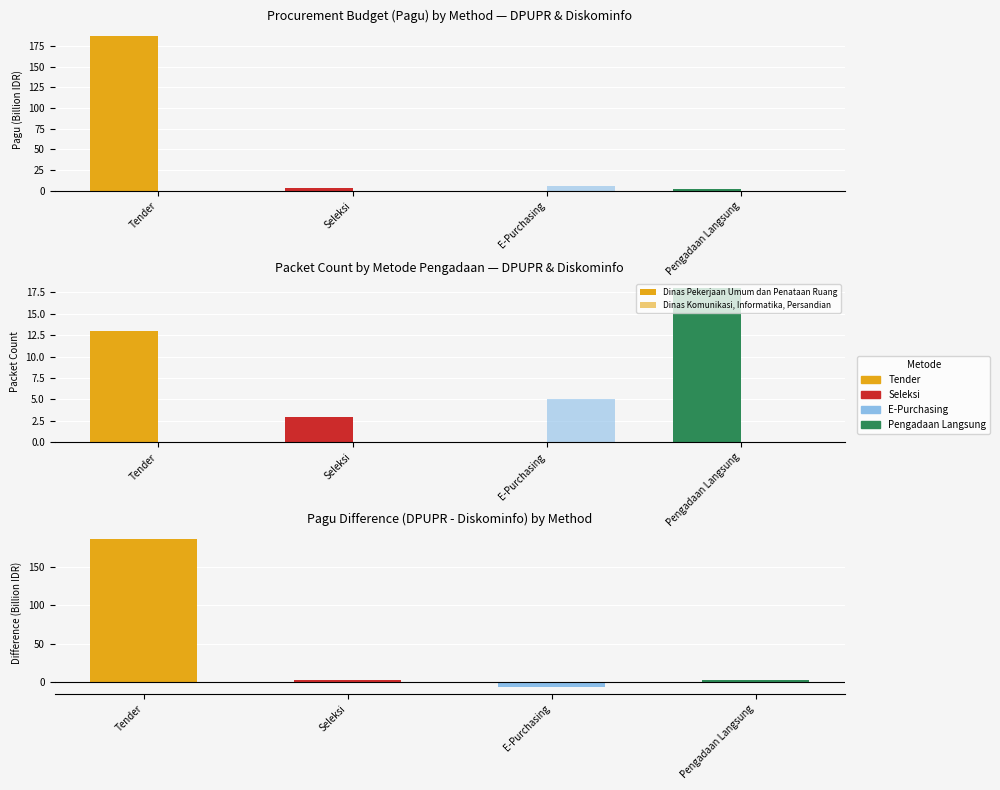

What is the sum of all Pagu Difference (Billion IDR) values?

186.3